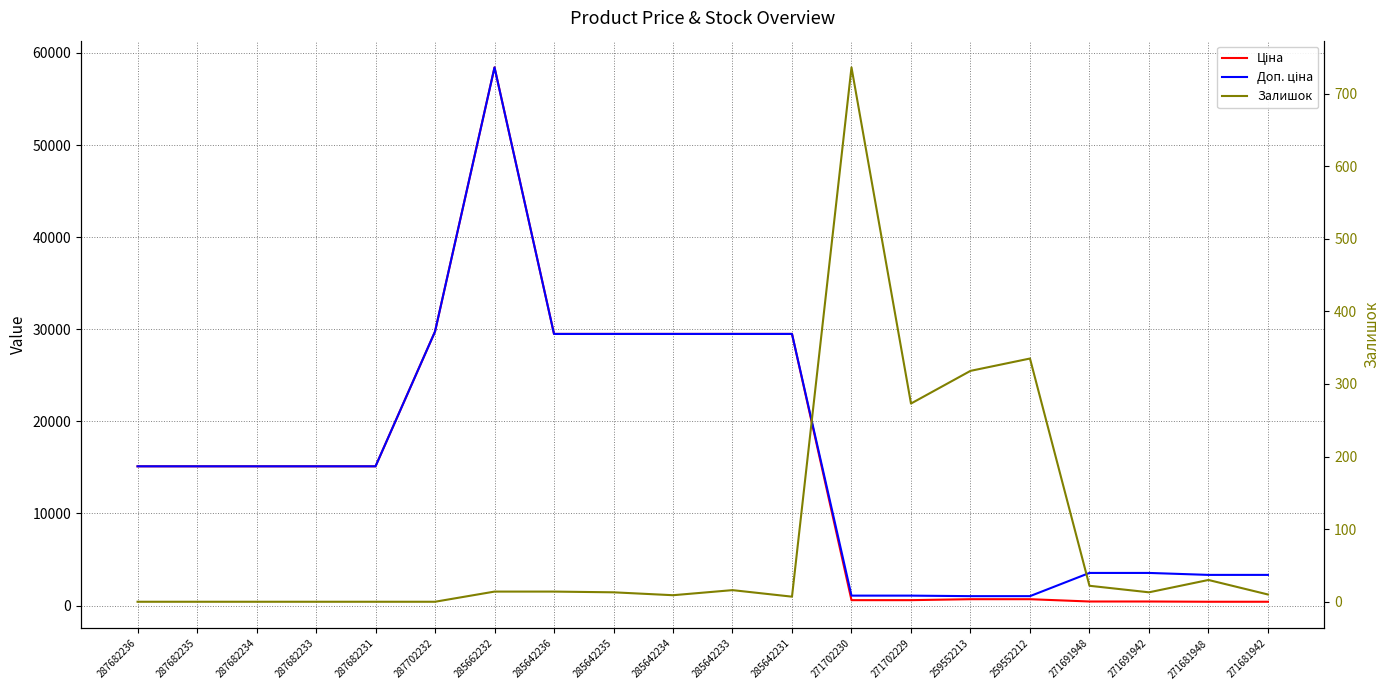

How many data points in Доп. ціна are above 15120?

7